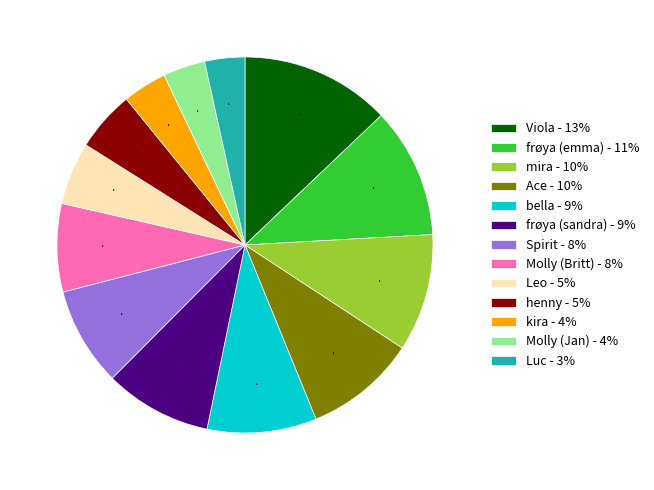

Approximately how many times larger is the value at Molly (Jan) compared to Leo?

0.7